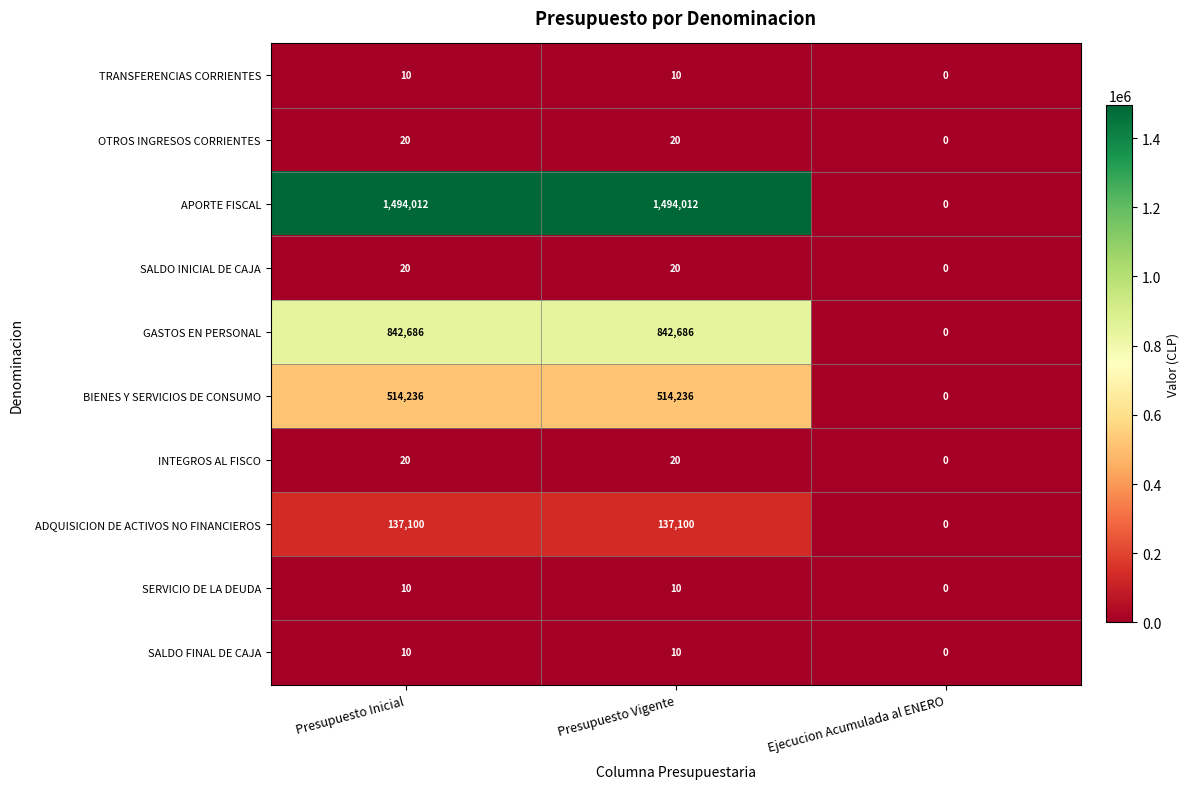

Count the GASTOS EN PERSONAL values in the range 0 to 842686.

3